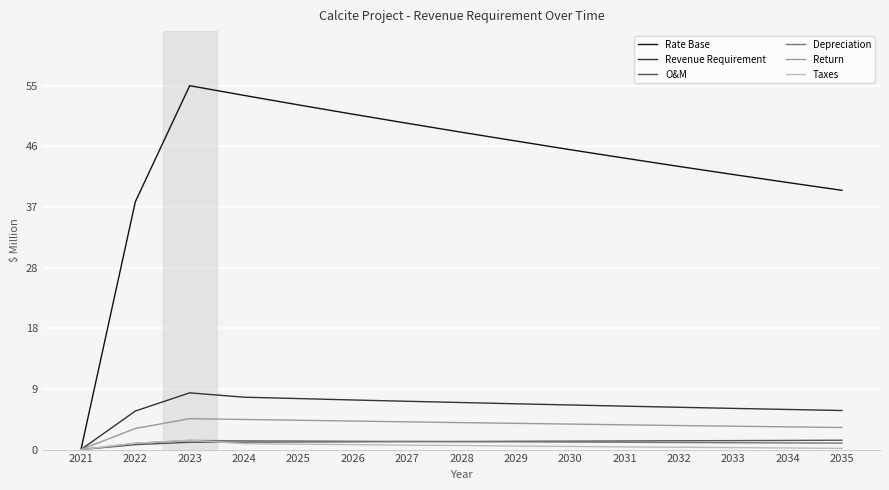

At which label does Rate Base reach its peak?

2023